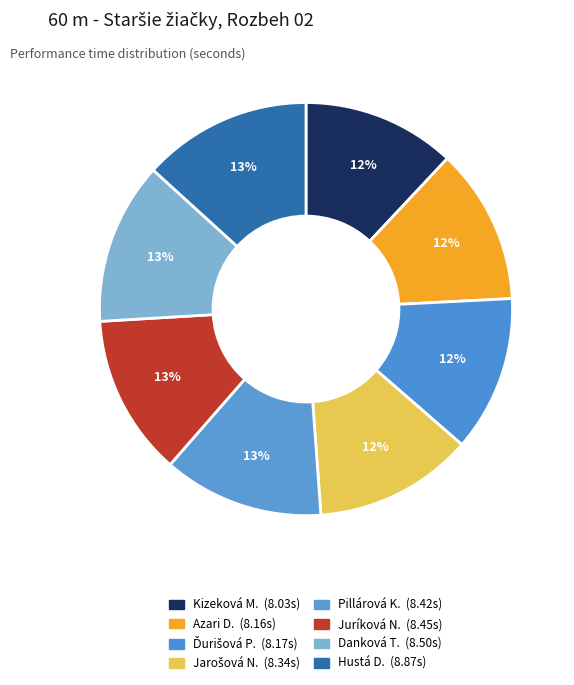

Is there a majority slice in this chart?

No